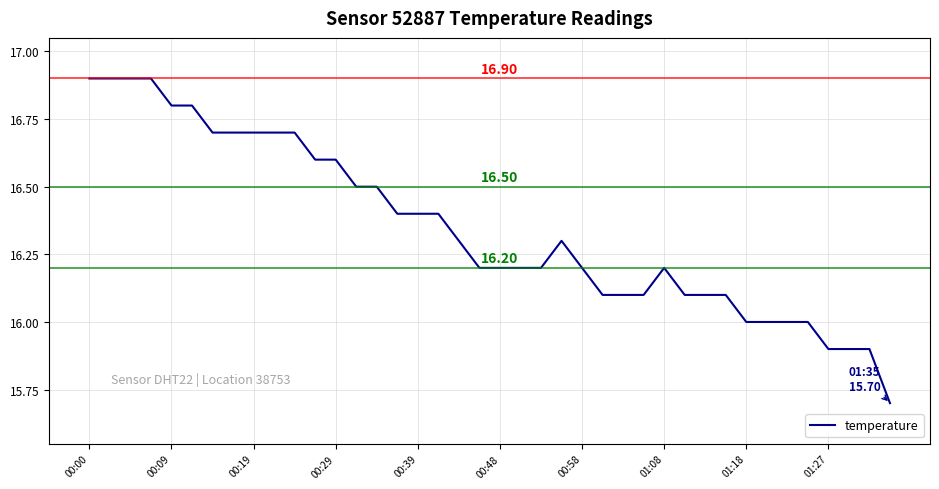

How many distinct data groups are displayed?

1